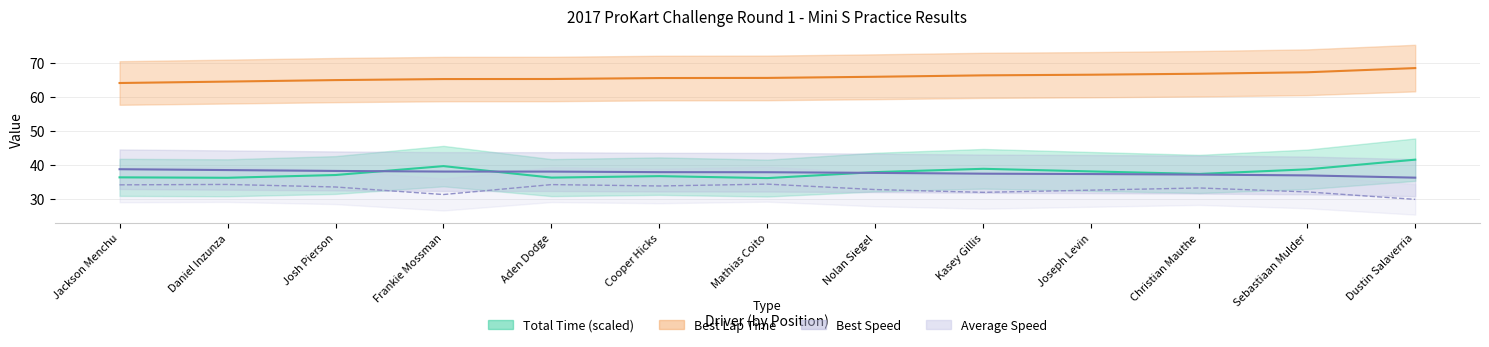

What are all the series names shown in the legend?

Total Time, Best Lap time, Best Speed, Average Speed